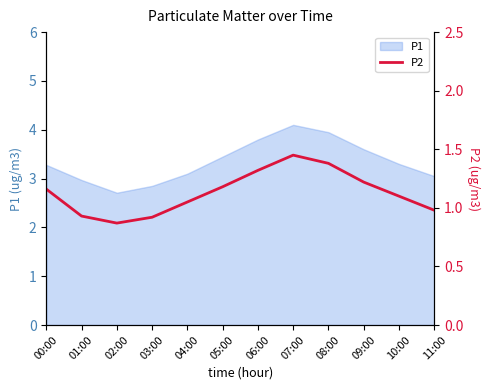

At which category does the chart reach its peak across all series?

07:00